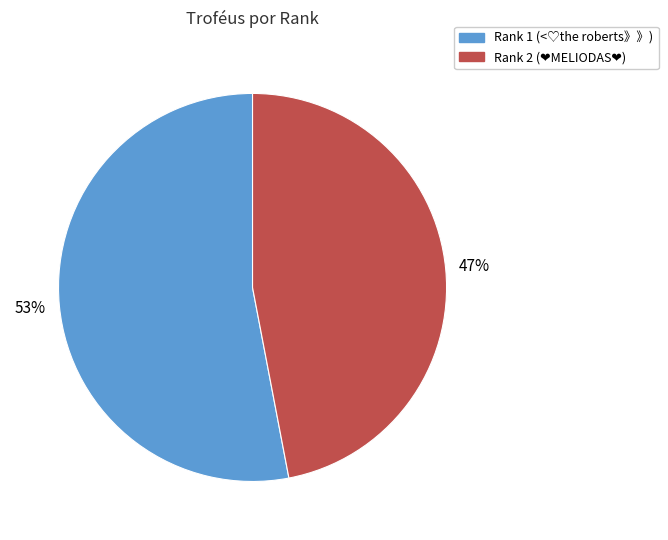

Does any single category account for the majority?

Yes